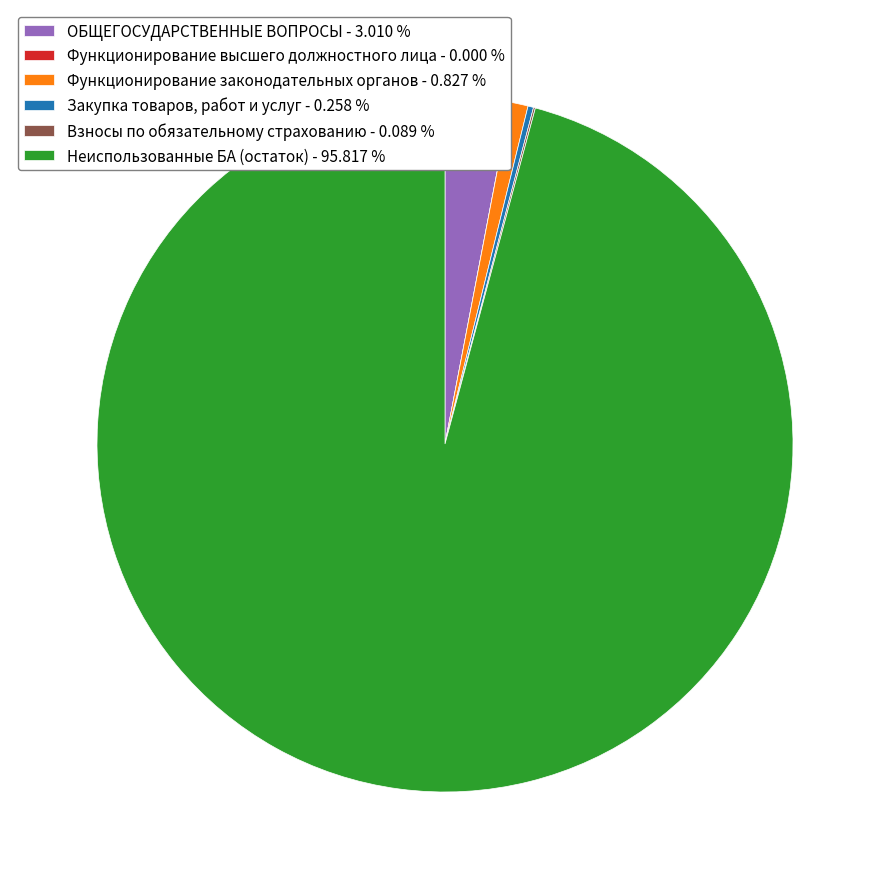

Which slice is the largest?

Неиспользованные БА (остаток) - 95.817 %